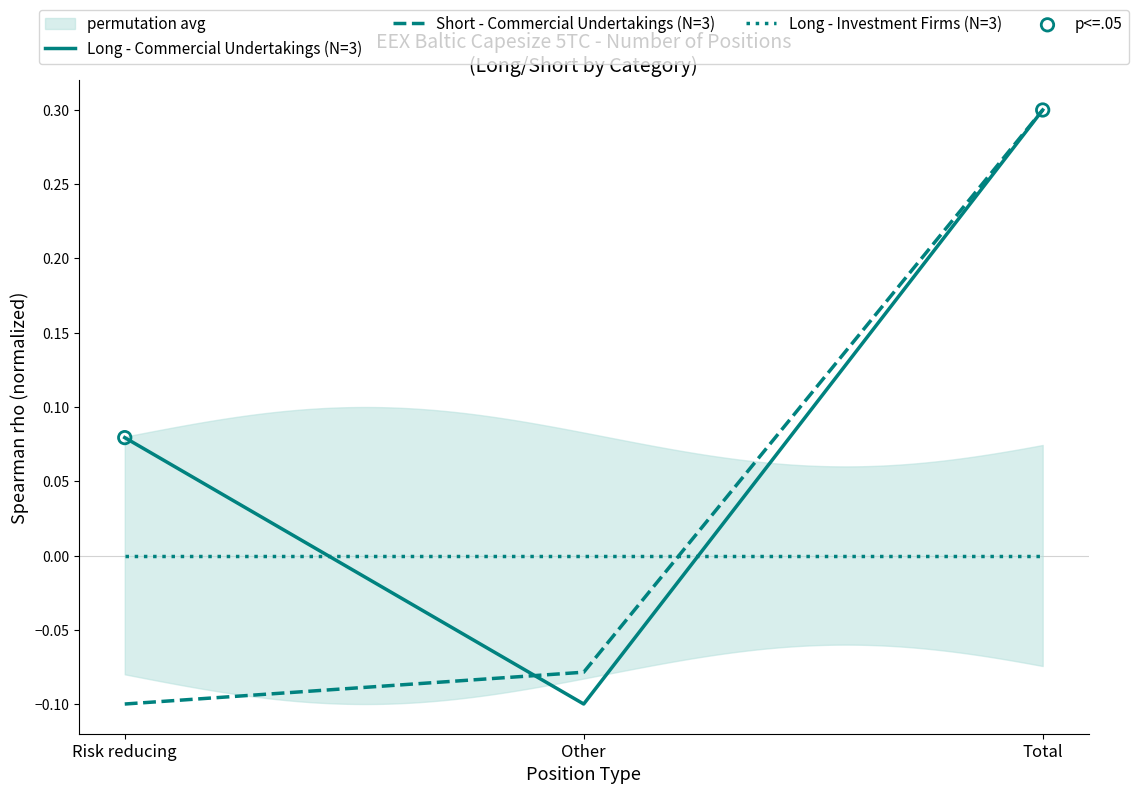

At how many categories does at least one series exceed 0?

2